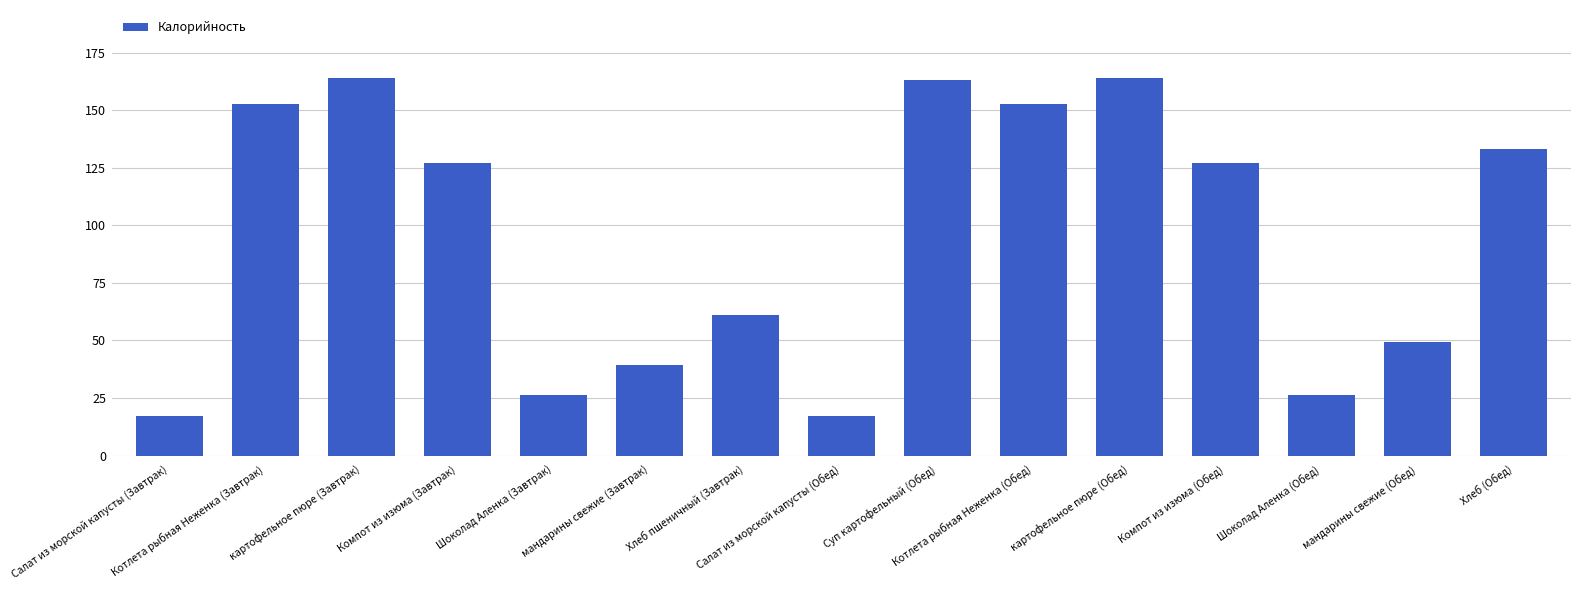

Approximately how many times larger is the value at картофельное пюре (Обед) compared to картофельное пюре (Завтрак)?

1.0